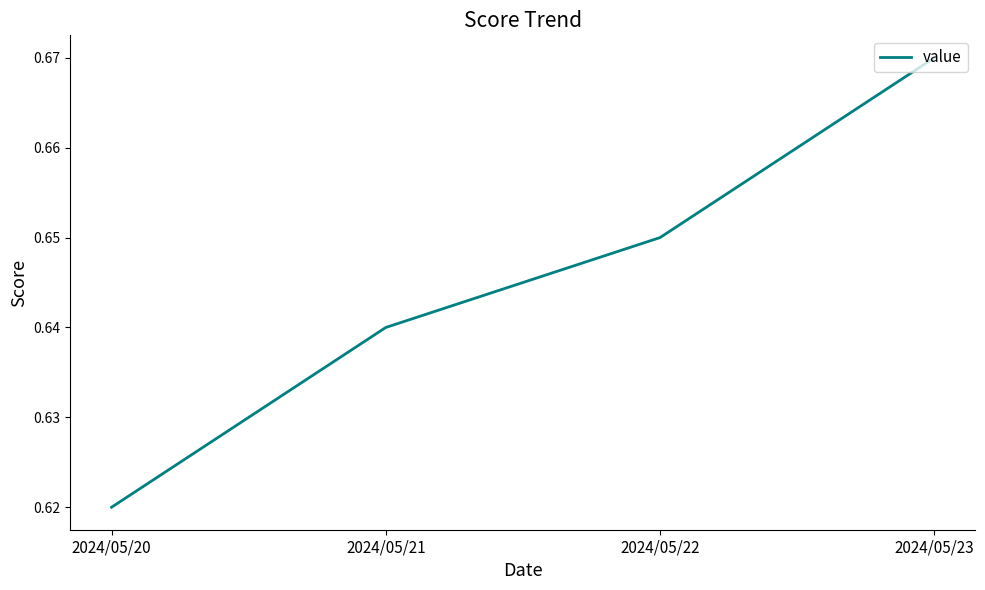

What is the sum of all values?

2.6